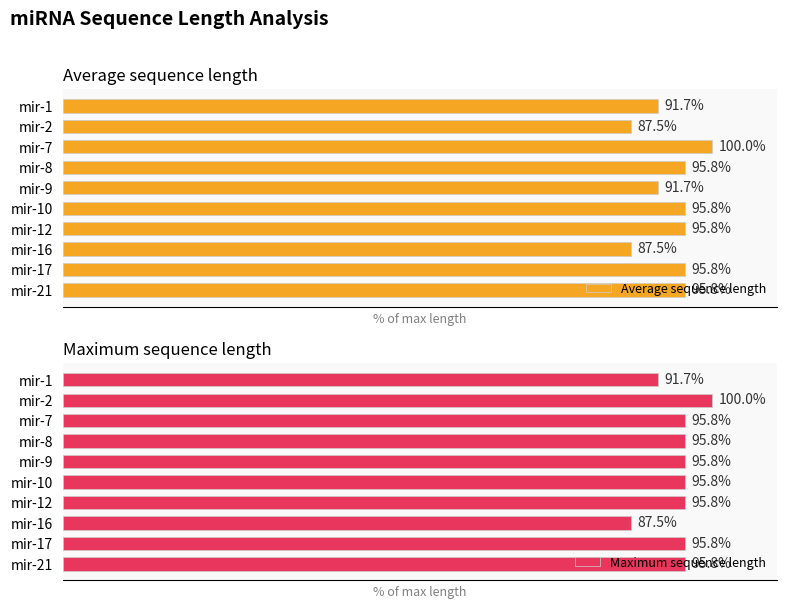

Are the bars horizontal?

Yes